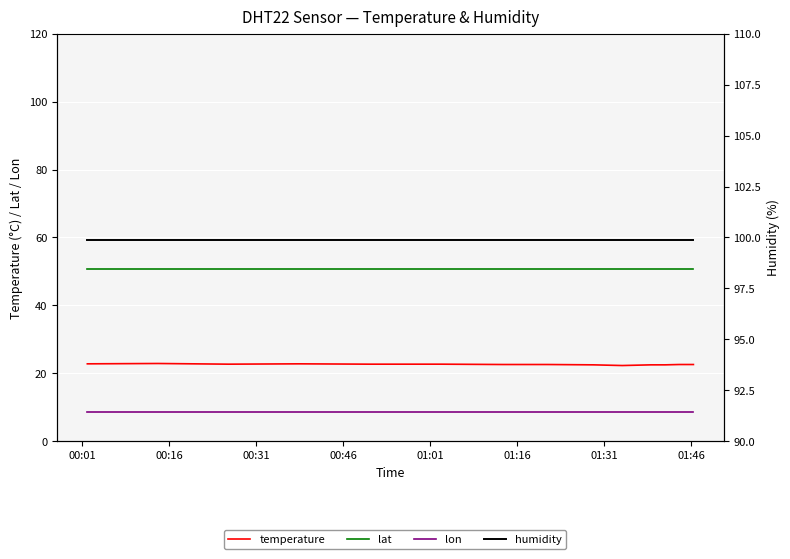

What is the label of the 14th point from the right?

00:16